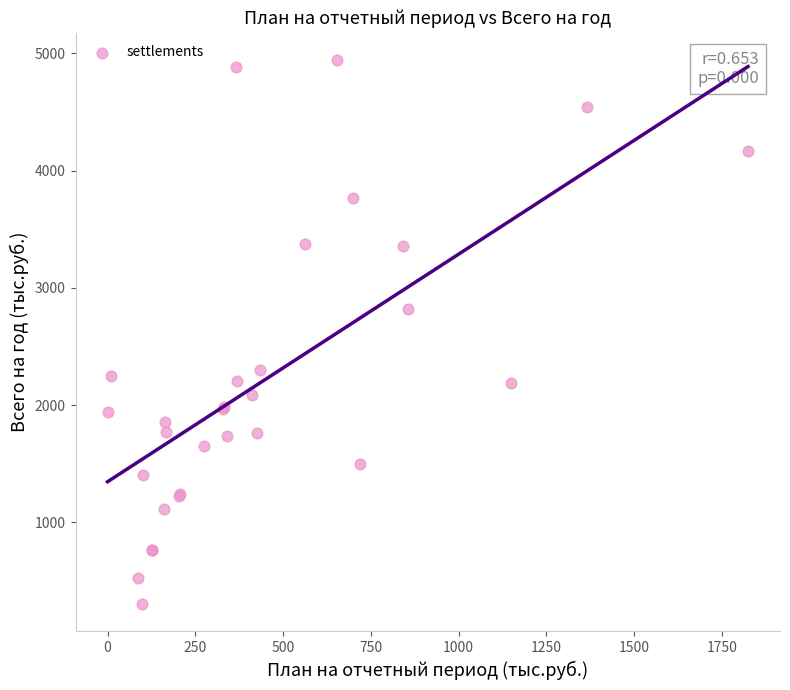

What Y value in the scatter plot is closest to 2622?

2822.8